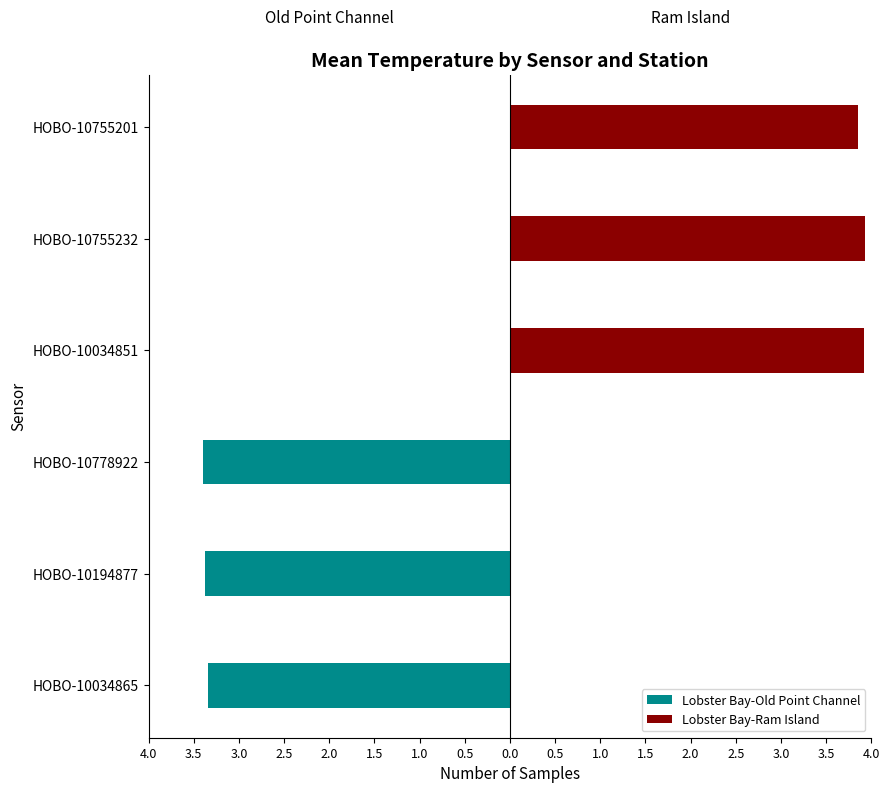

What are all the series names shown in the legend?

Lobster Bay-Old Point Channel, Lobster Bay-Ram Island